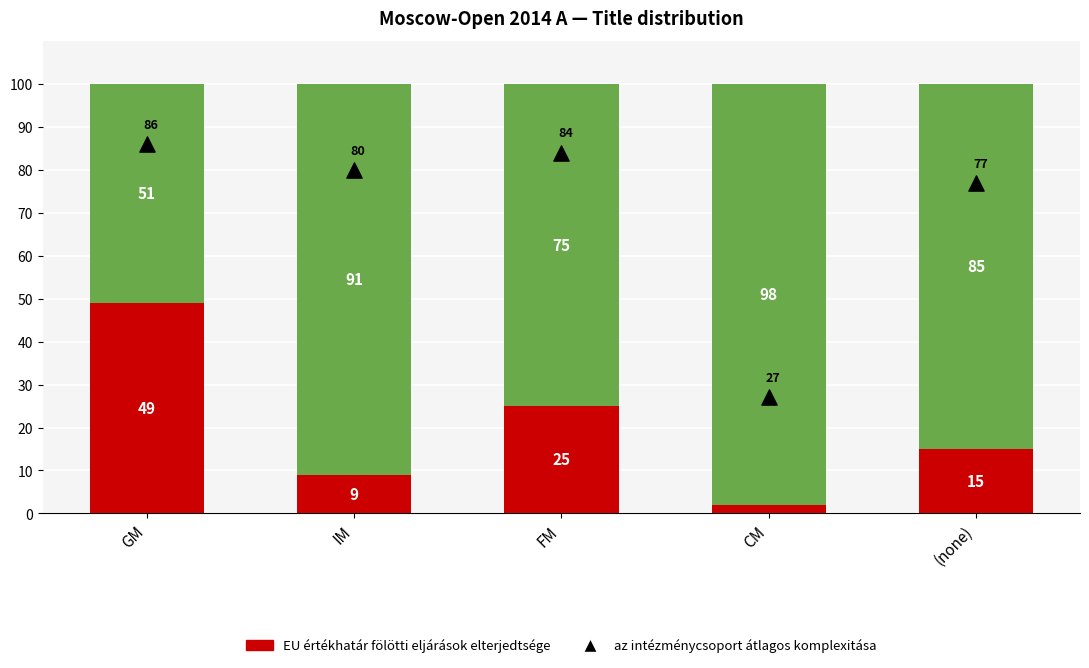

What are all the series names shown in the legend?

EU értékhatár fölötti eljárások elterjedtsége, az intézménycsoport átlagos komplexitása